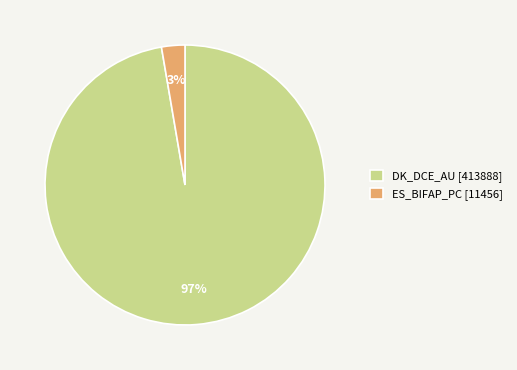

Between ES_BIFAP_PC [11456] and DK_DCE_AU [413888], which is larger?

DK_DCE_AU [413888]